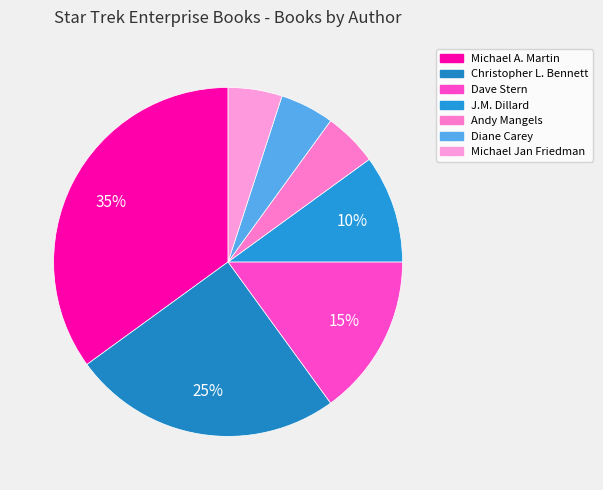

What is the smallest slice in the pie chart?

Andy Mangels